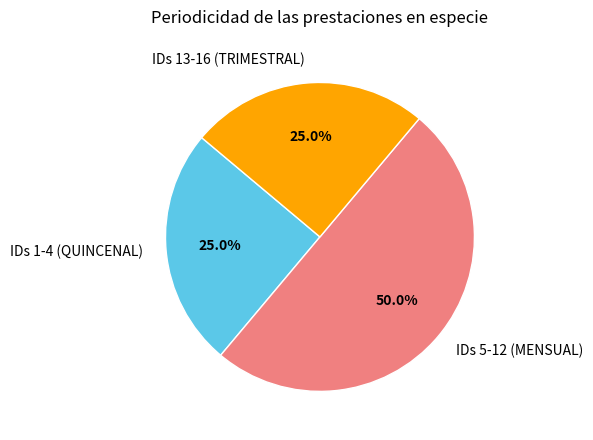

Between IDs 1-4 (QUINCENAL) and IDs 5-12 (MENSUAL), which is larger?

IDs 5-12 (MENSUAL)